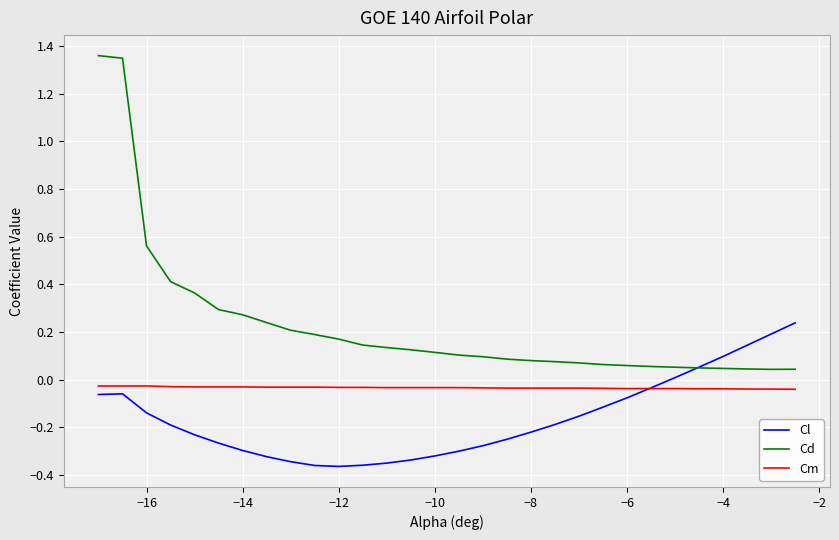

True or false: Cd and Cm intersect in this chart.

False